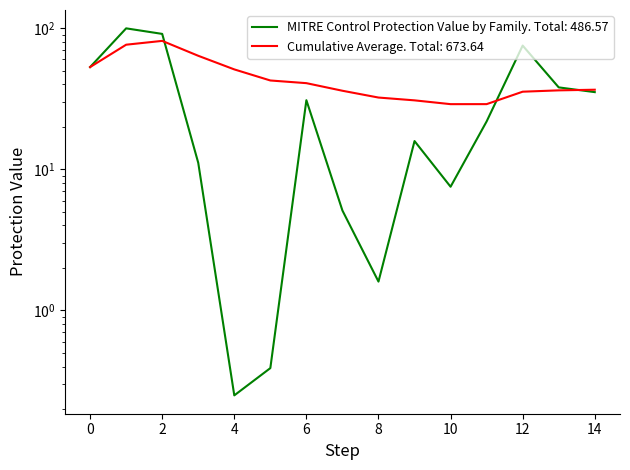

True or false: MITRE Control Protection Value by Family and Cumulative Average cross at least once.

True